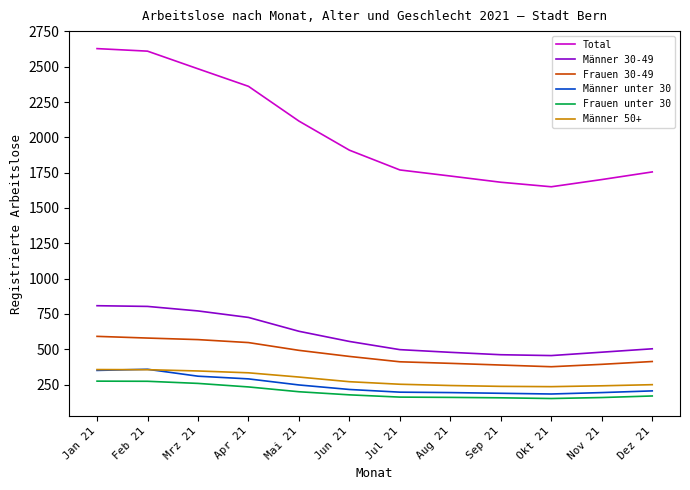

What is the total value across all series at Sep 21?

3112